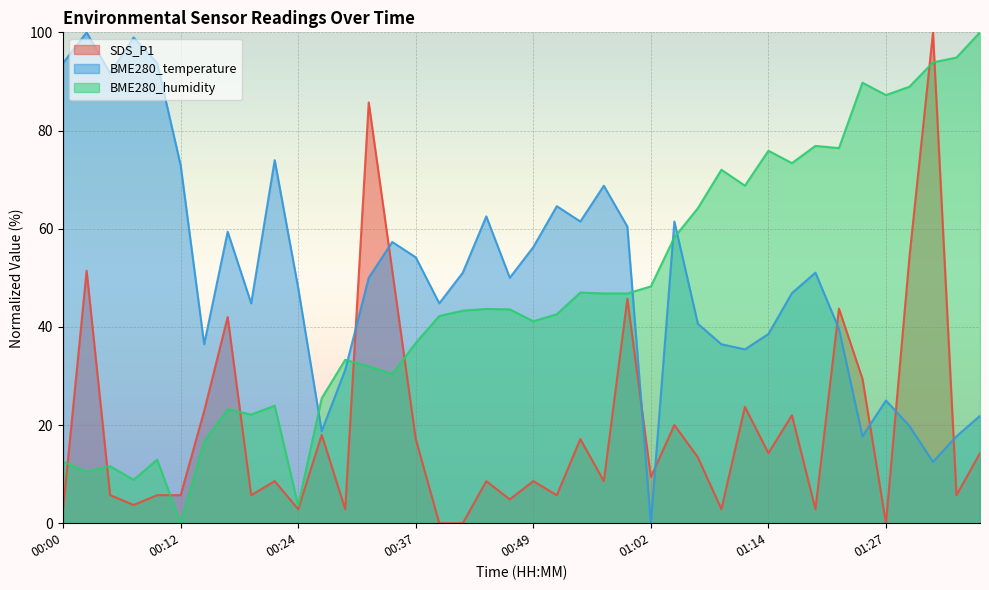

Is it true that BME280_temperature equals 72.9 at 00:12?

True